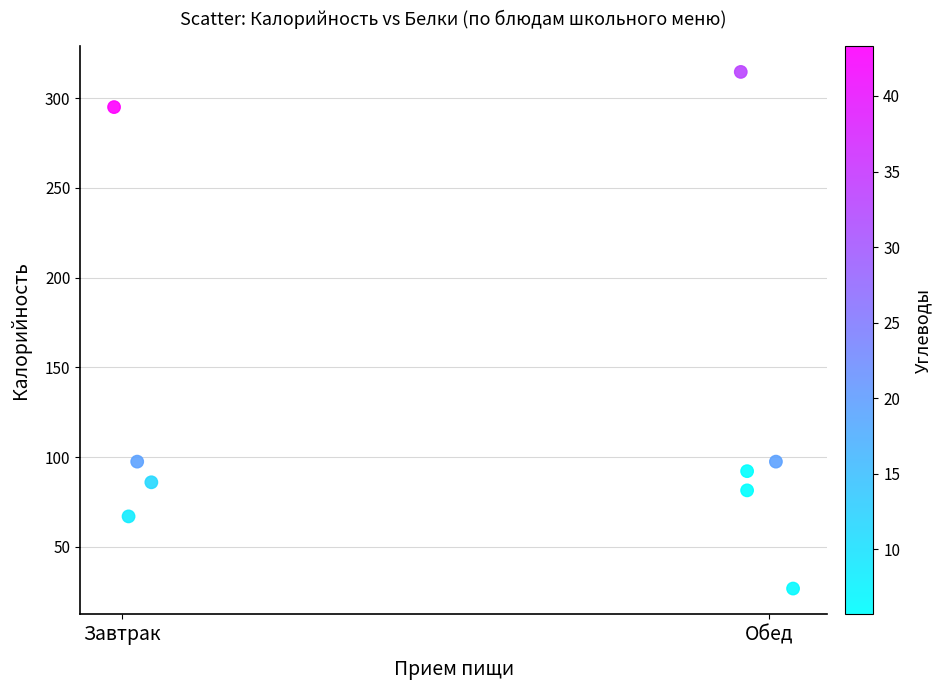

What is the average X value?

0.6